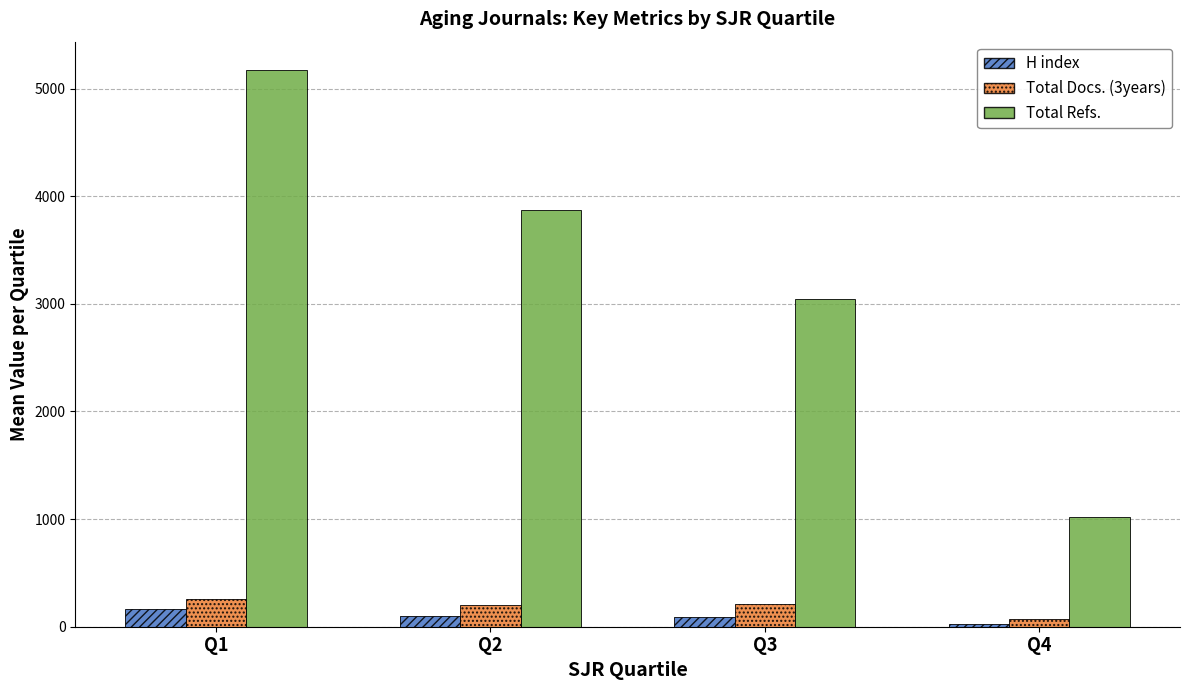

Between Q2 and Q4, which series saw the biggest shift?

Total Refs.